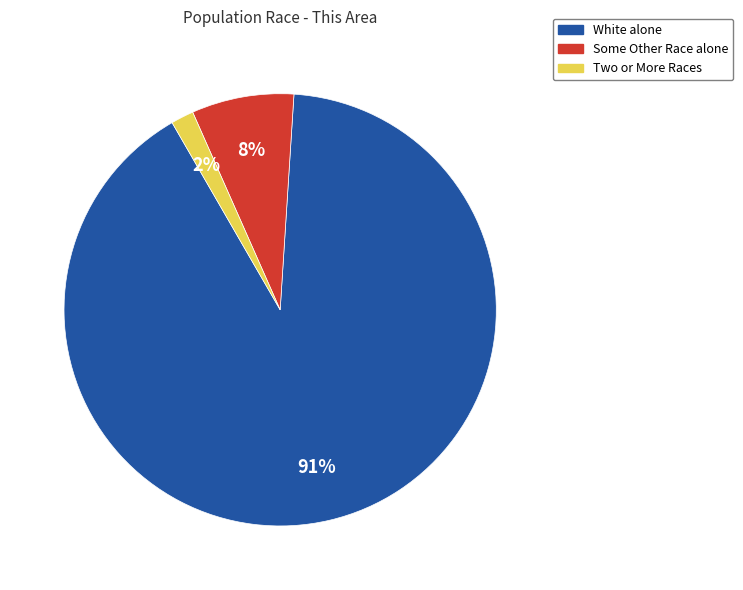

Is it true that White alone is 80% of the pie?

False